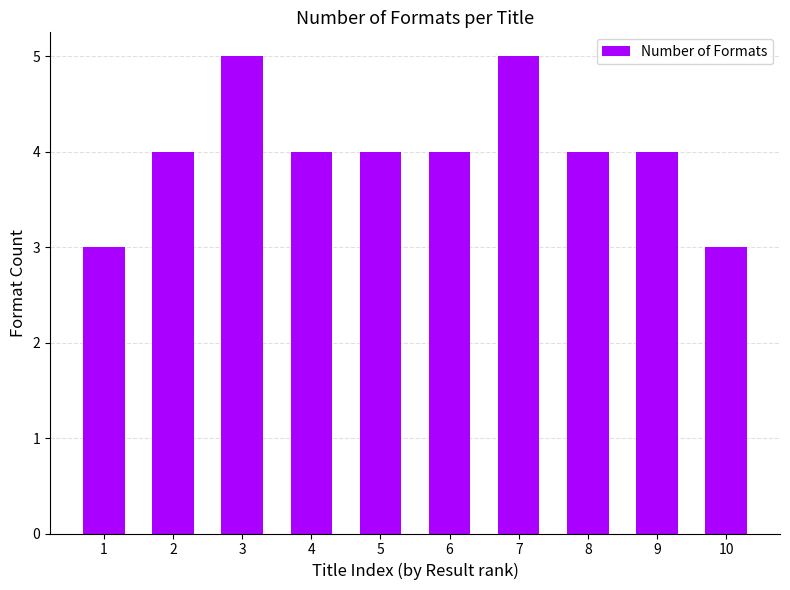

How many values are between 4 and 5?

8